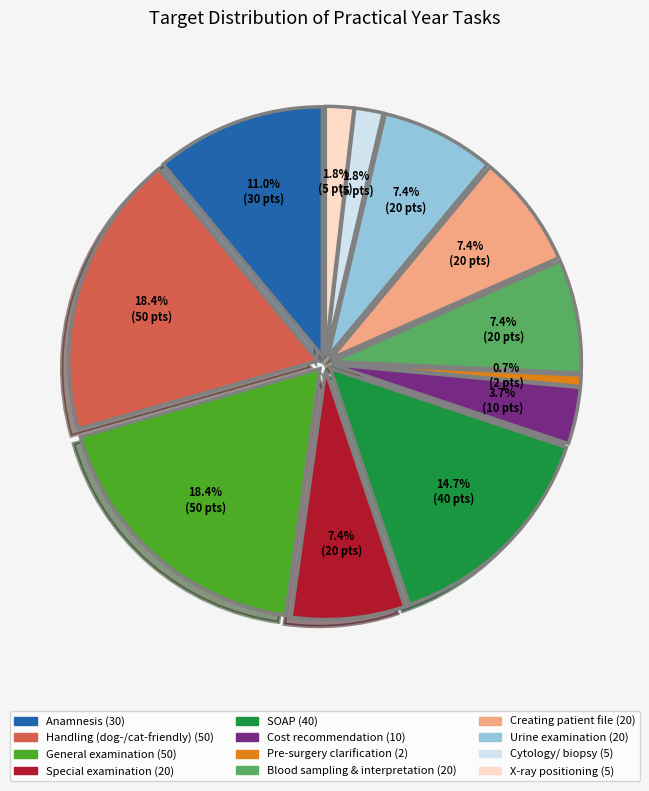

Which slice is the largest?

Handling (dog-/cat-friendly)